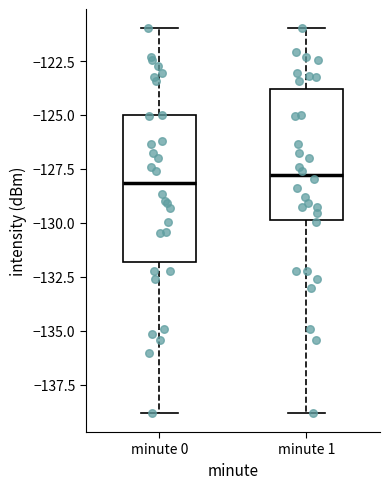

Comparing the boxes themselves (not the whiskers), which one is the tallest?

minute 0